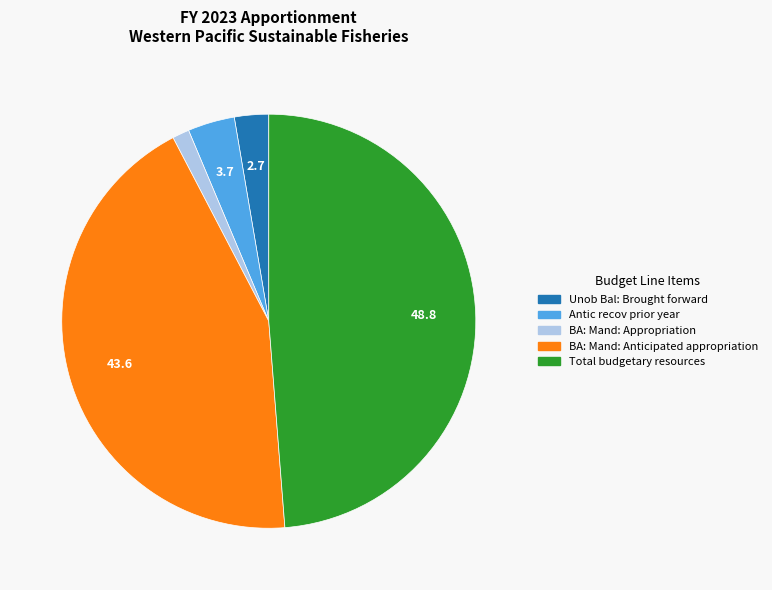

Do Unob Bal: Brought forward and Antic recov prior year together represent more than half of the pie?

No